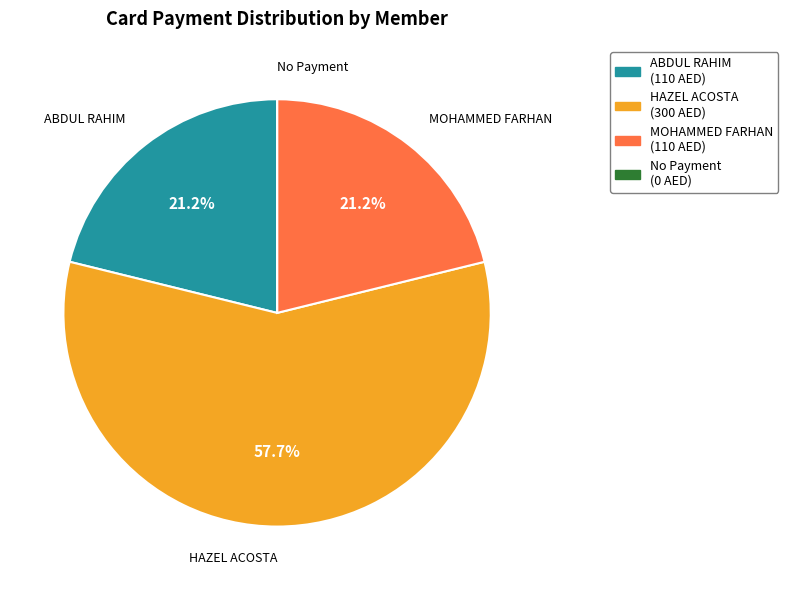

To the nearest percent, what is the difference between the largest and smallest slice percentages?

58%